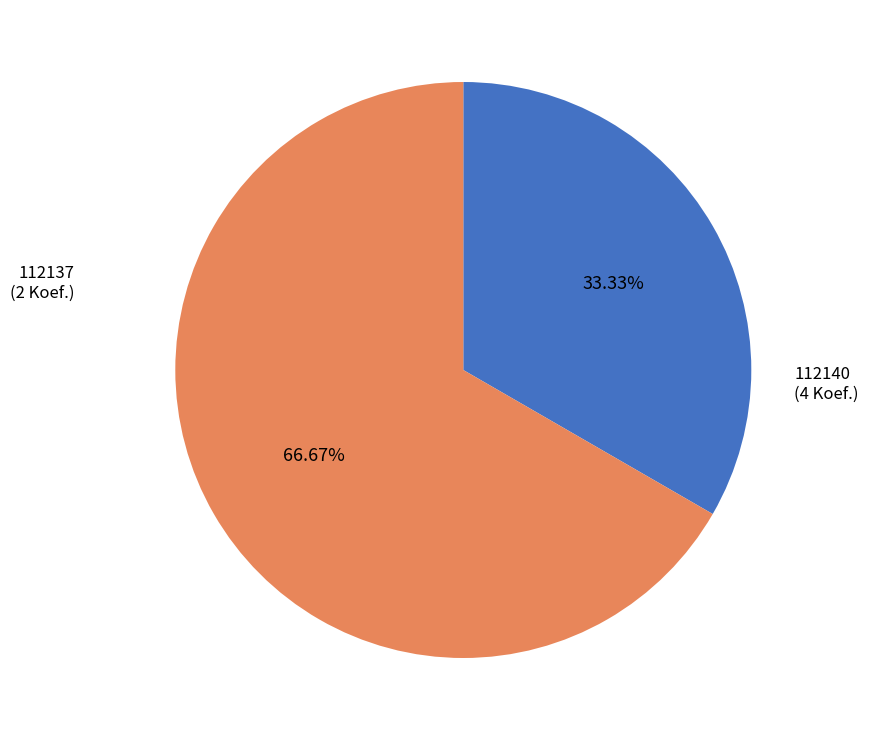

How much of the chart is everything except 112137?

66.7%